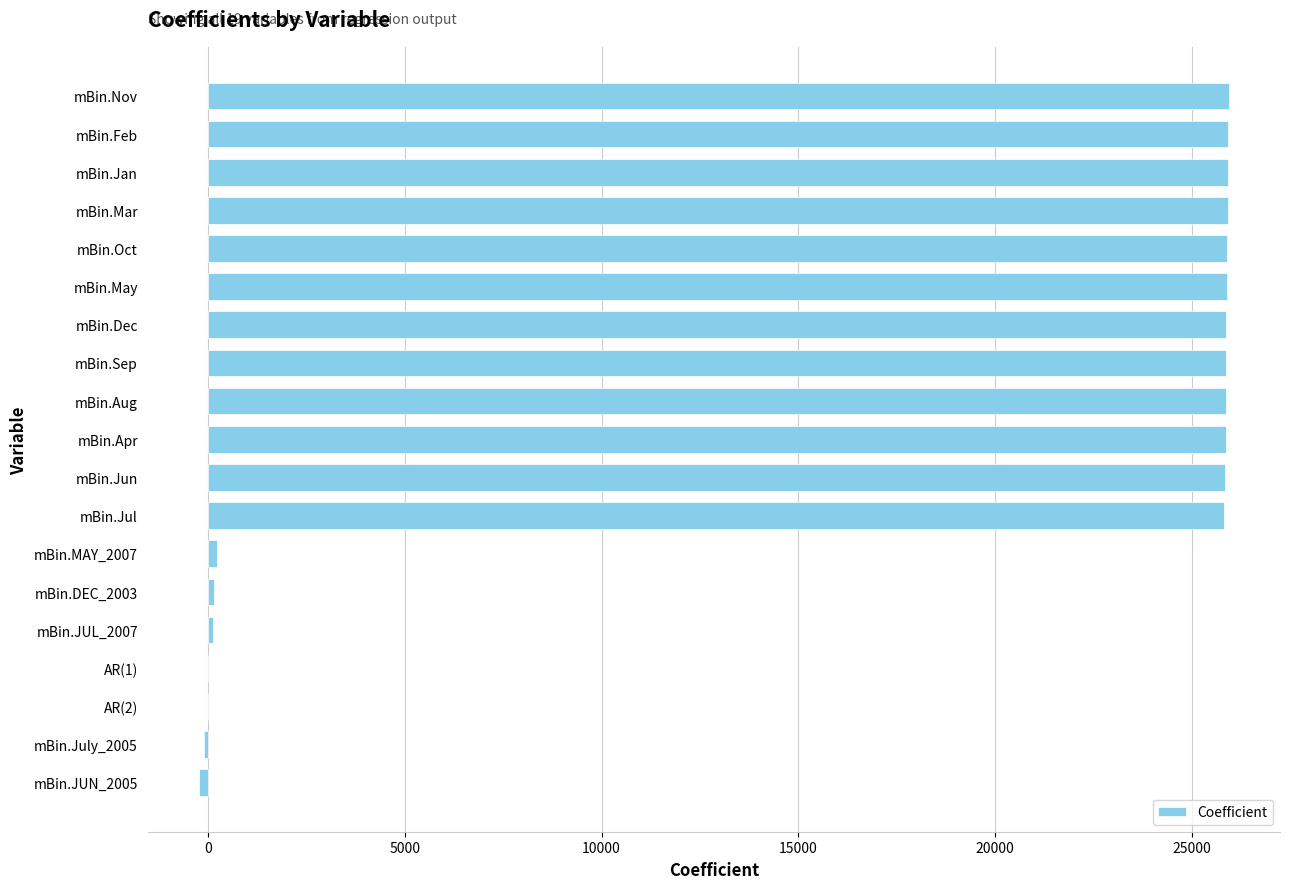

Between mBin.Jun and mBin.JUL_2007, which is larger?

mBin.Jun